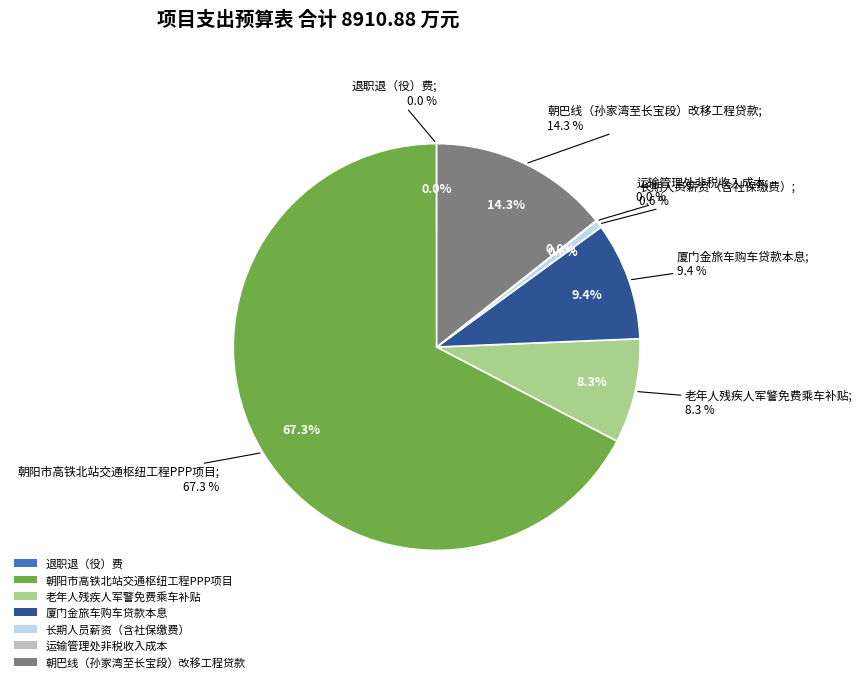

Which slice is the smallest?

退职退（役）费